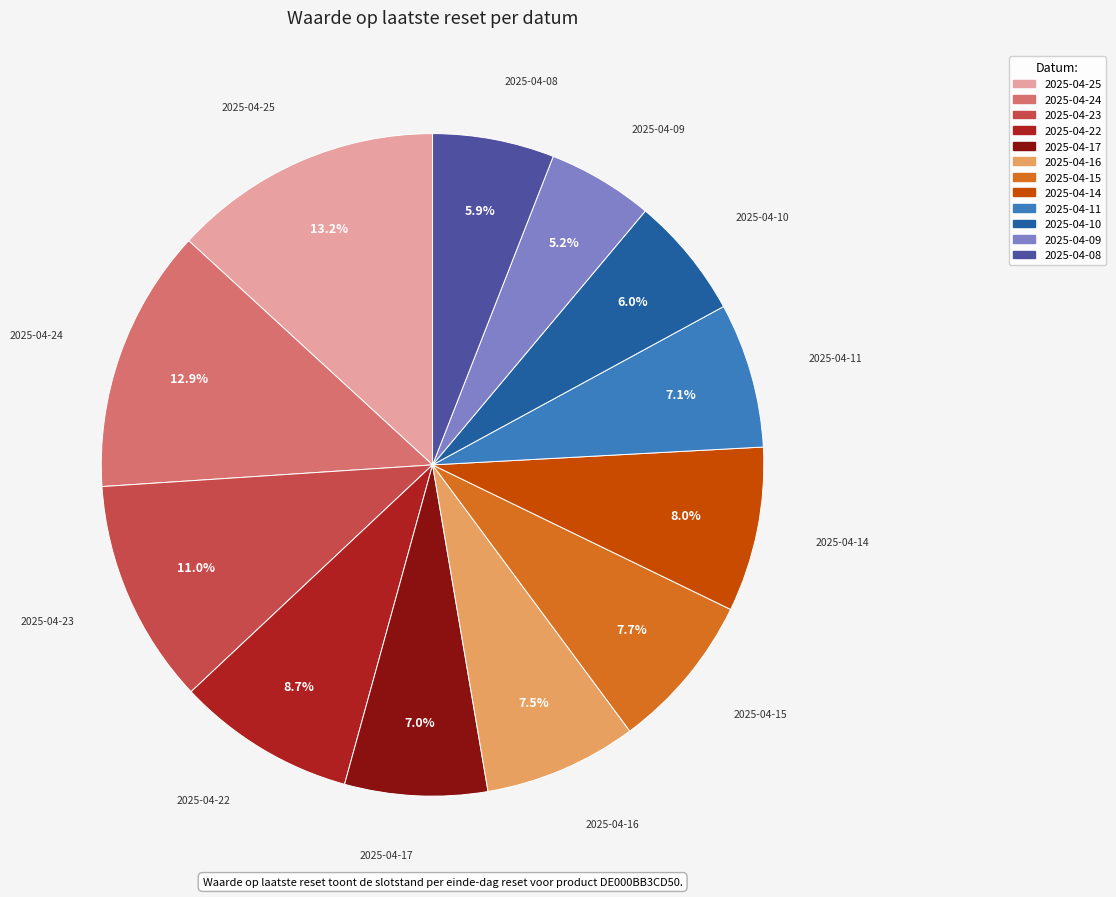

Between 2025-04-16 and 2025-04-17, which is larger?

2025-04-16